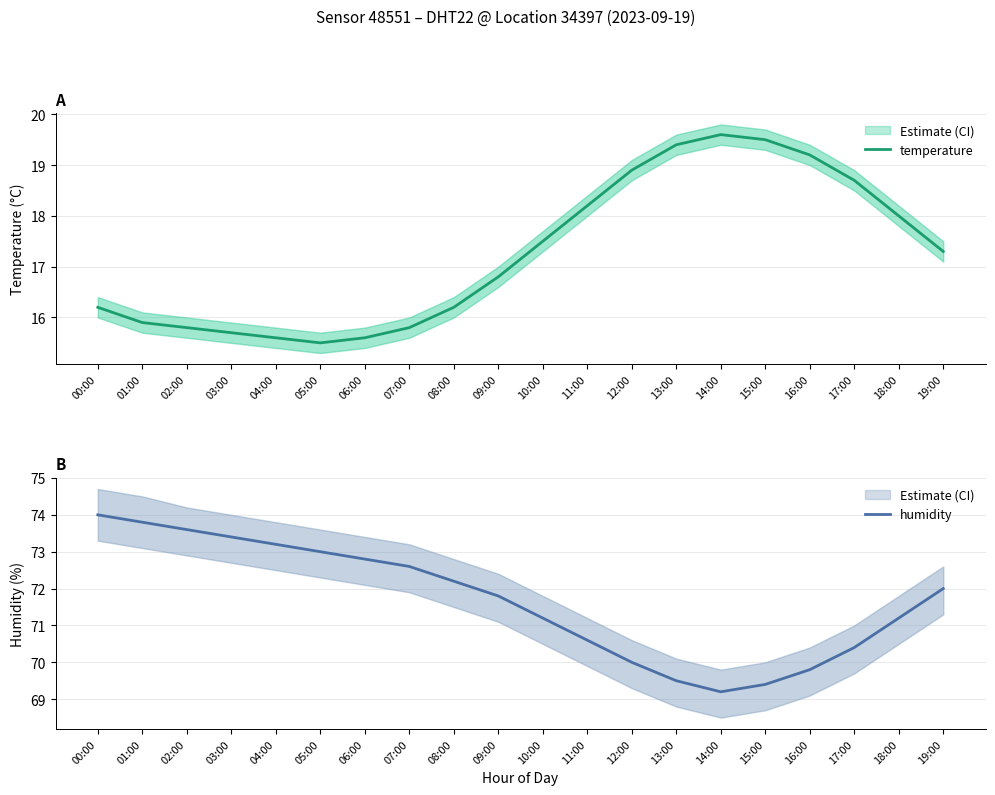

True or false: humidity and temperature cross at least once.

False